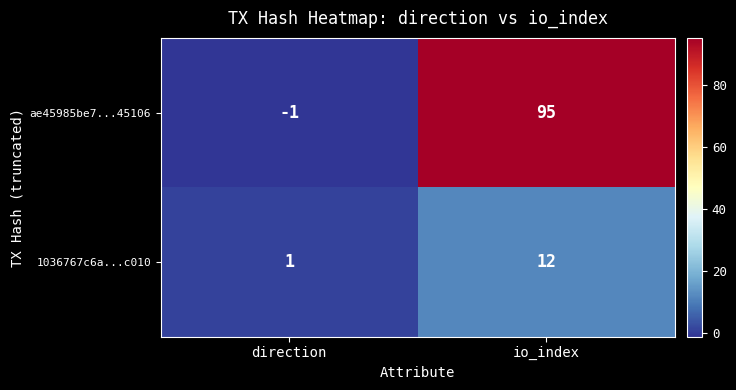

What is the spread (max minus min) of values at io_index?

83